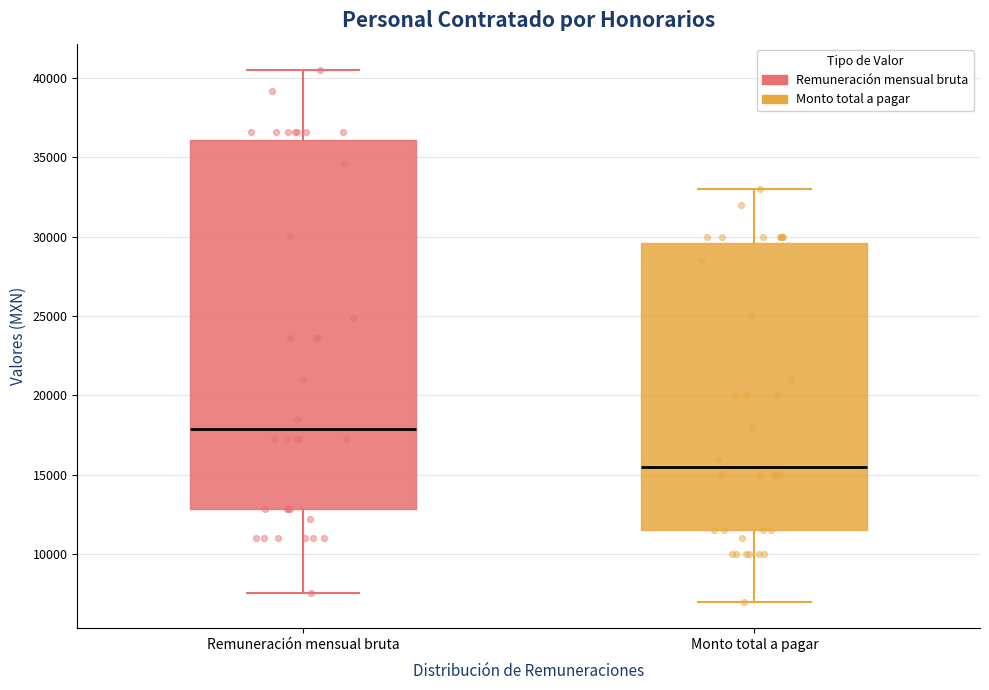

Reading left to right, transcribe this box plot: for each box, give where its median line is, the range the box spans, and where its two whiskers end, as read against the y-axis. The values are not printed on the chart, so give them approximately, as read against the axis.

Remuneración mensual bruta: median 18000, box 13000 to 36000, whiskers 7500 to 40500
Monto total a pagar: median 15500, box 11500 to 29500, whiskers 7000 to 33000